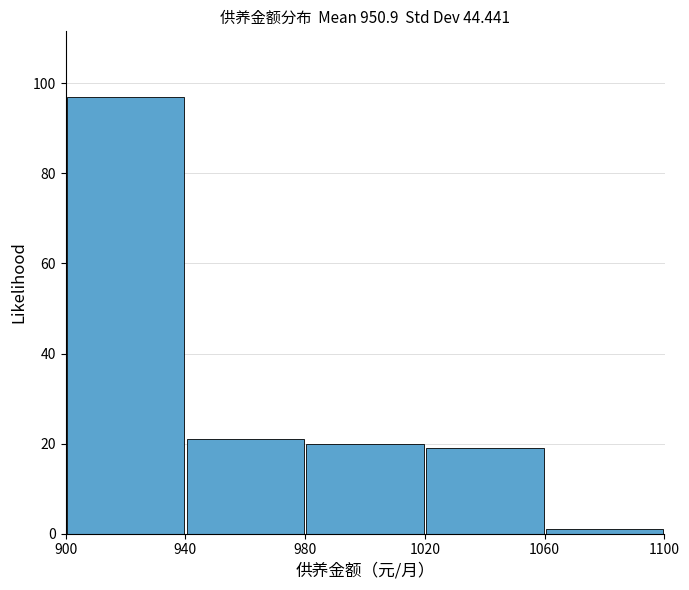

Reading left to right, transcribe this chart: for each bar, give the range it covers on the x-axis and its height. The values are not printed on the chart, so give them approximately, as read against the axis.

900 to 940: 98
940 to 980: 22
980 to 1020: 20
1020 to 1060: 20
1060 to 1100: under 2